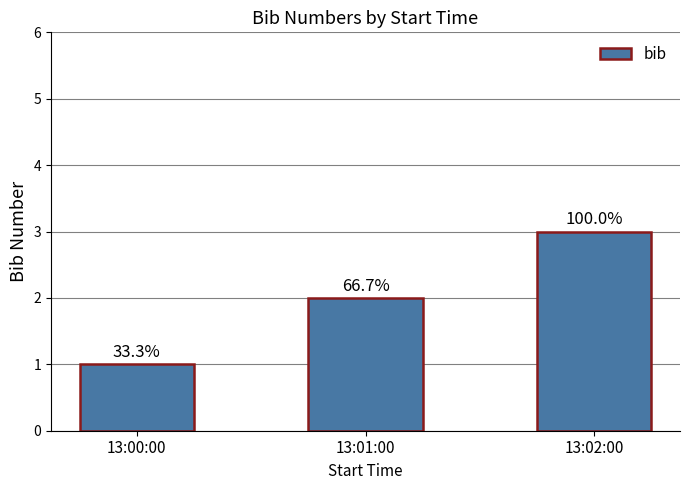

How many bars are there in total?

3